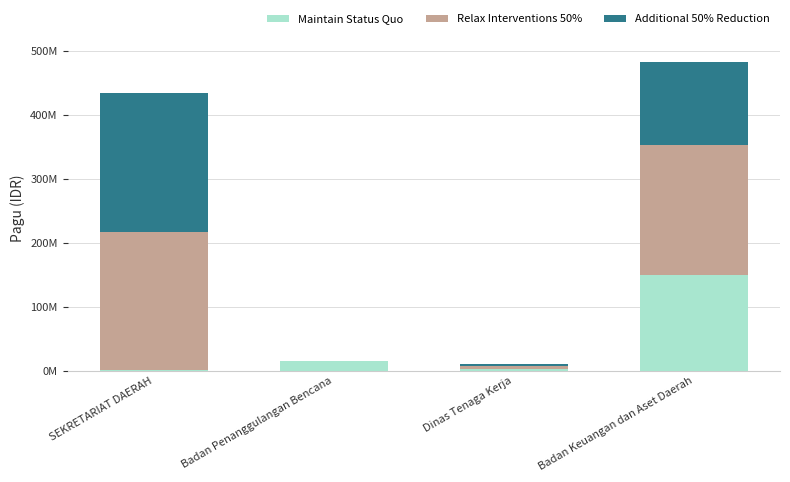

At SEKRETARIAT DAERAH, list the series in order from smallest to largest.

Maintain Status Quo, Relax Interventions 50%, Additional 50% Reduction